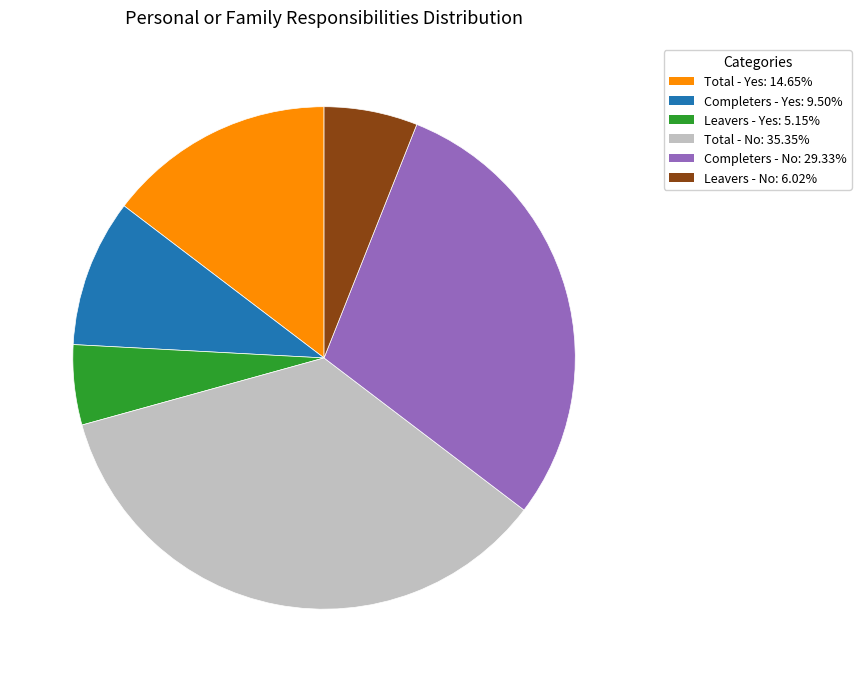

Is the sum of Leavers - Yes: 5.15% and Completers - Yes: 9.50% greater than half?

No